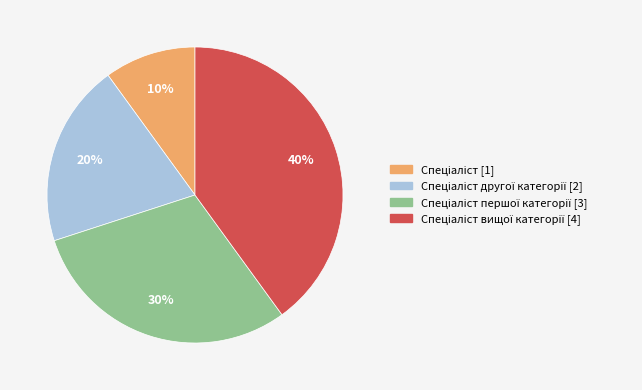

Does any single category account for the majority?

No